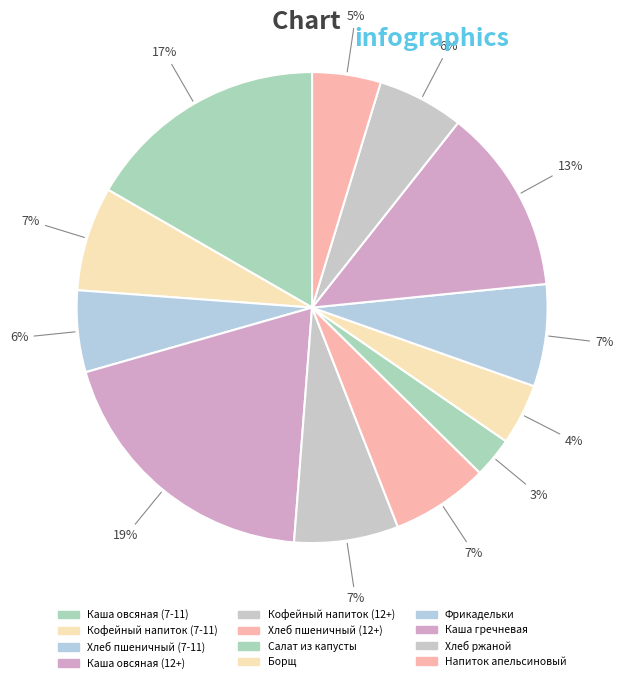

How many segments does this pie chart have?

12